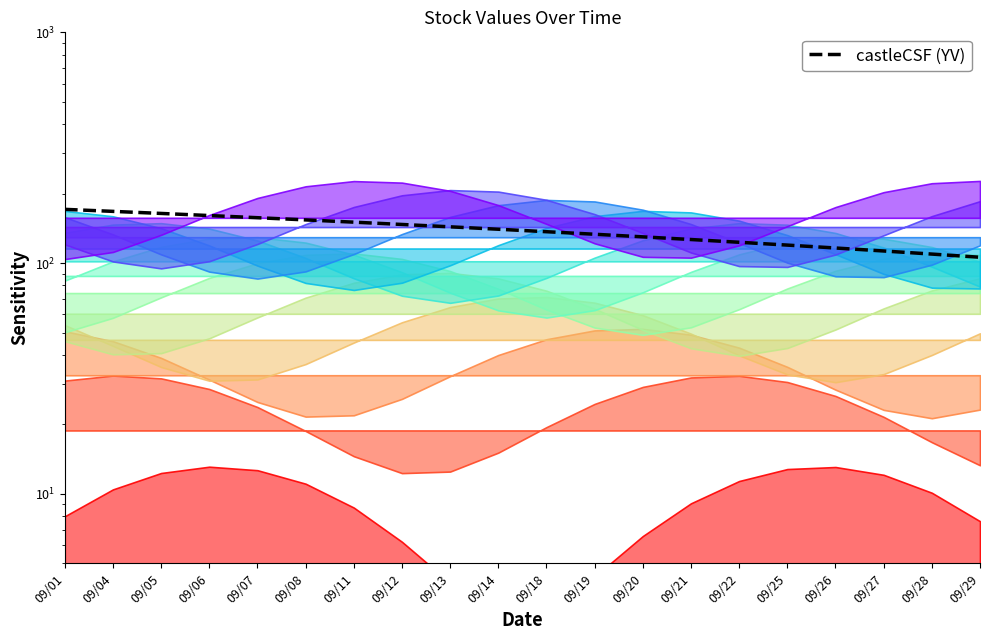

Rank the categories by value from lowest to highest.

09/29, 09/28, 09/27, 09/26, 09/25, 09/22, 09/21, 09/20, 09/19, 09/18, 09/14, 09/13, 09/12, 09/11, 09/08, 09/07, 09/06, 09/05, 09/04, 09/01